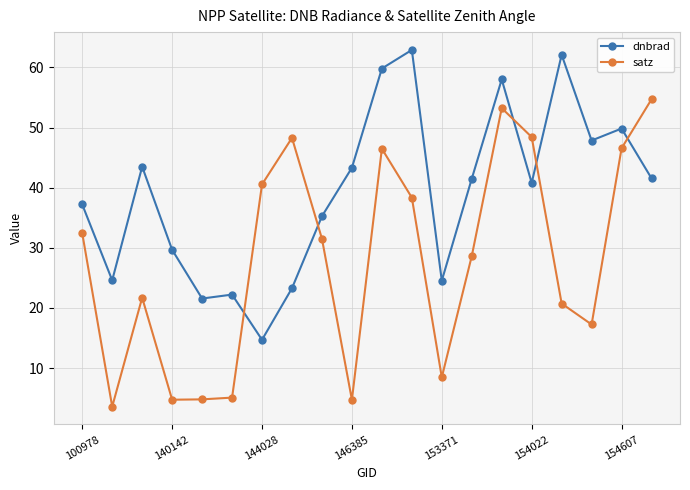

Rank the series by their average value, from highest to lowest.

dnbrad, satz